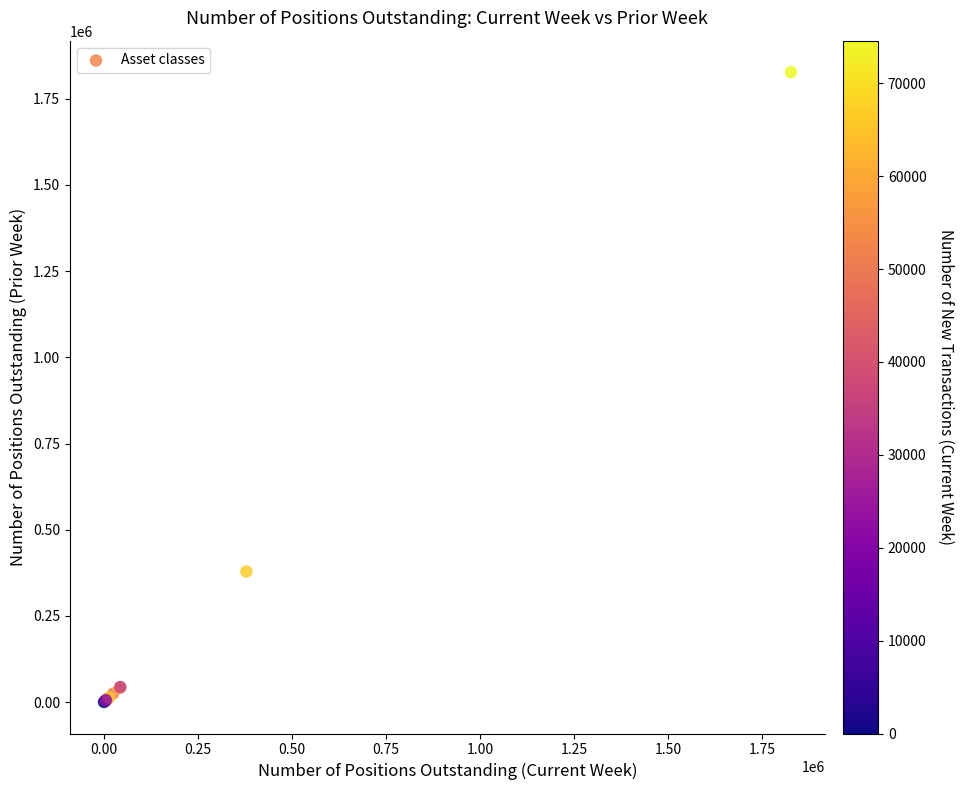

What Y value in the scatter plot is closest to 913669?

378604